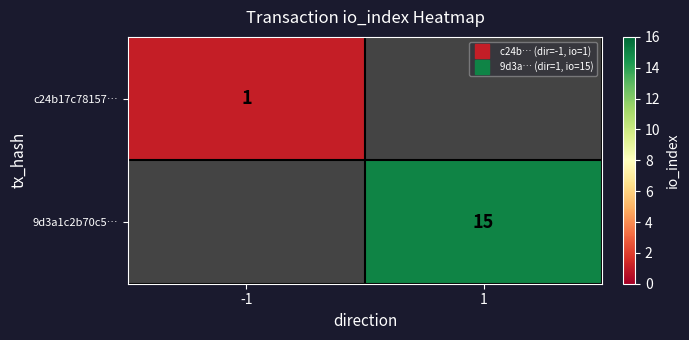

Is the value of c24b17c78157… at -1 greater than the value of 9d3a1c2b70c5… at -1?

No